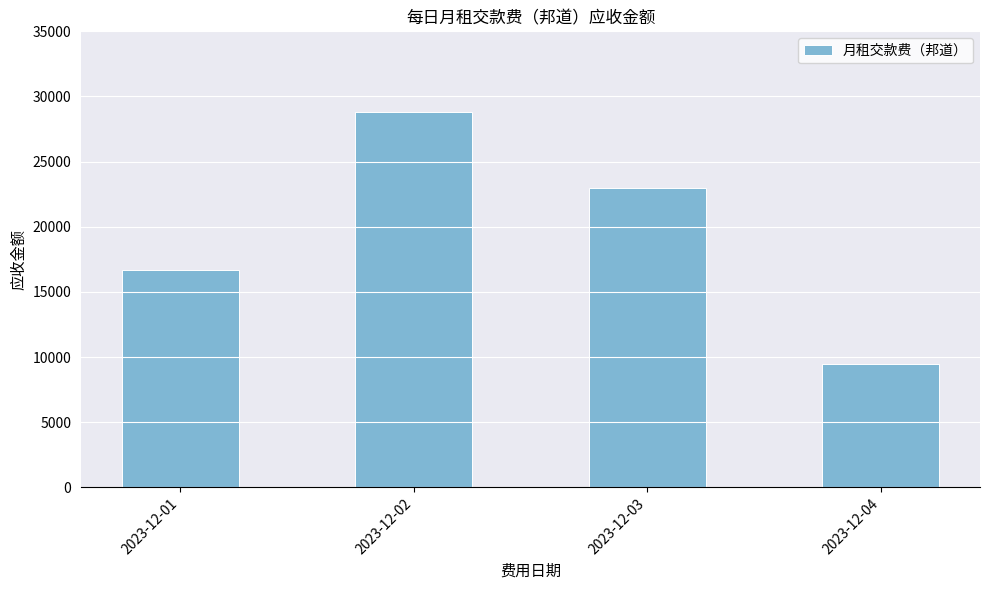

What is the value of the 2nd bar from the left?

28780